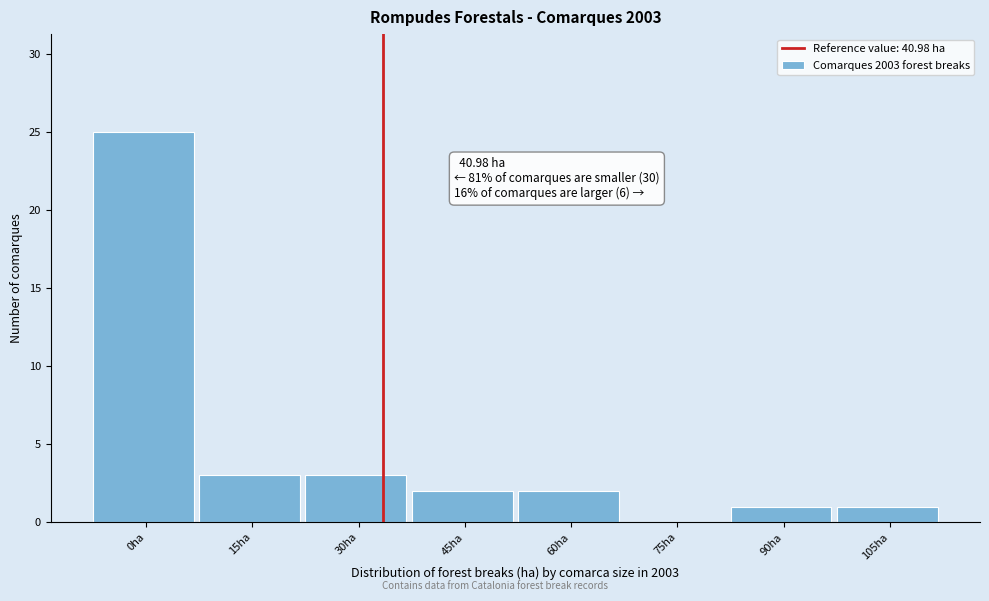

Reading left to right, extract all data points from this chart.

0ha=25	15ha=3	30ha=3	45ha=2	60ha=2	75ha=0	90ha=1	105ha=1